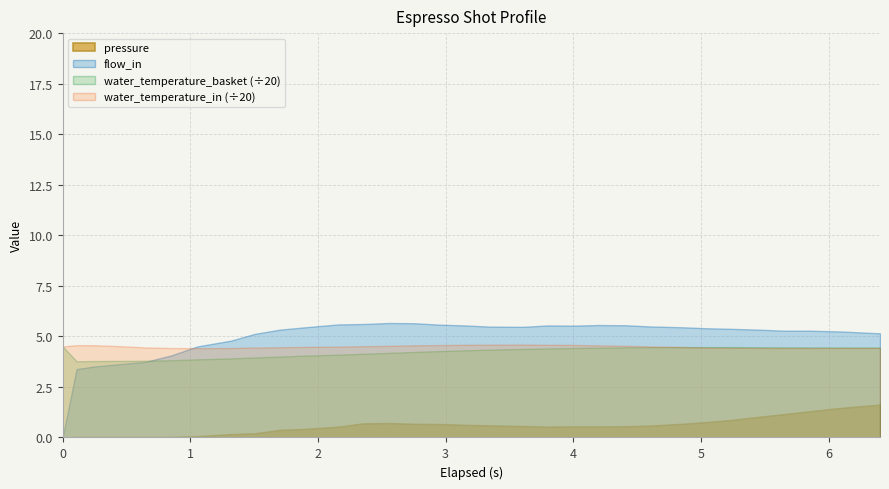

True or false: current_total_shot_weight and flow_in intersect in this chart.

False